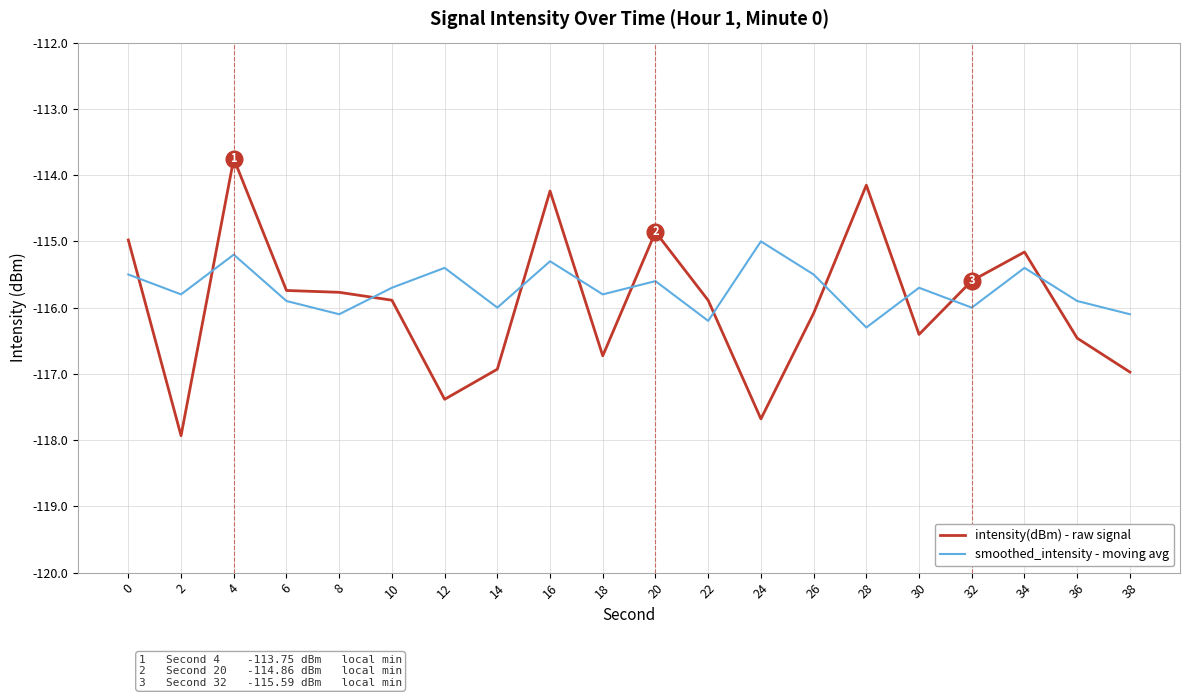

The intensity(dBm) - raw signal series shows -114.2 at 28. True or false?

True